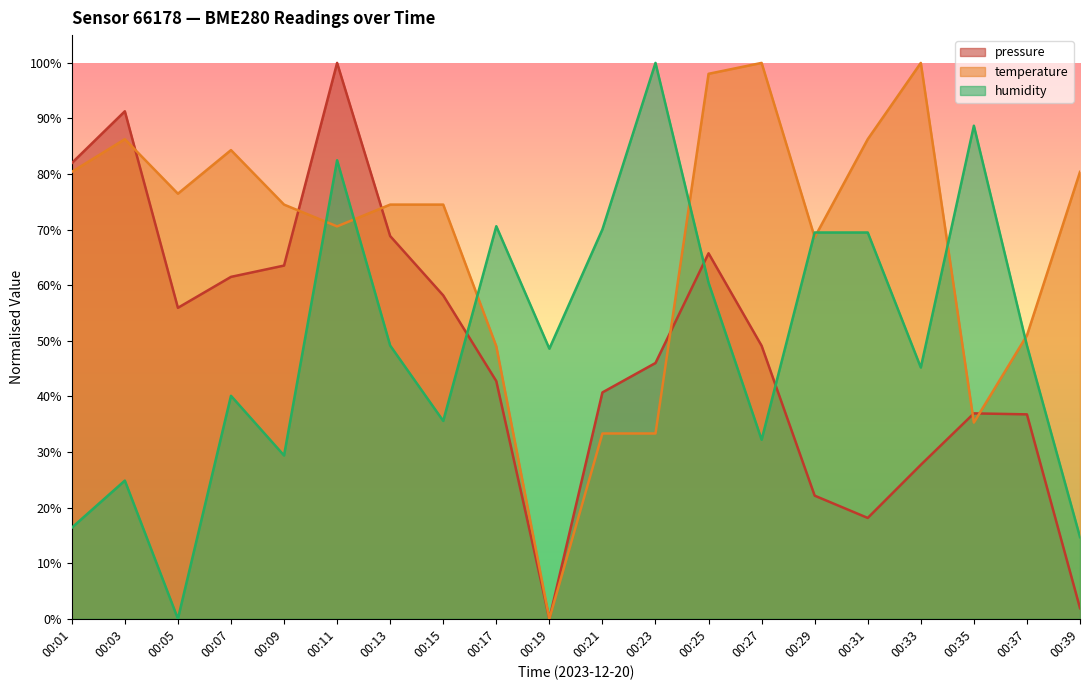

In pressure, how many points are lower than both neighbors (excluding endpoints)?

3